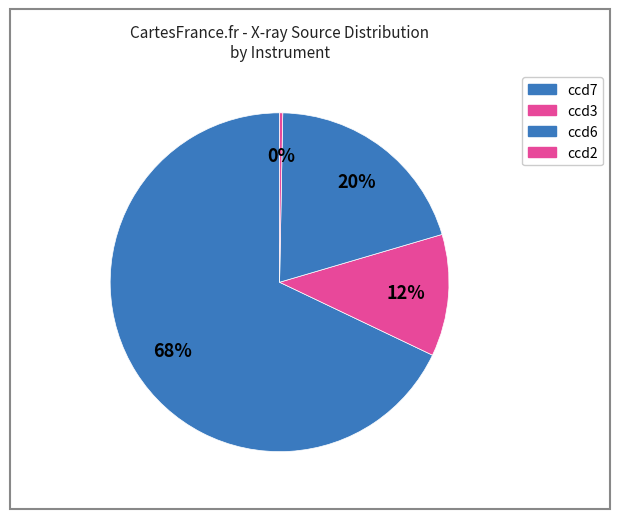

Which category has the biggest portion of the pie?

ccd7